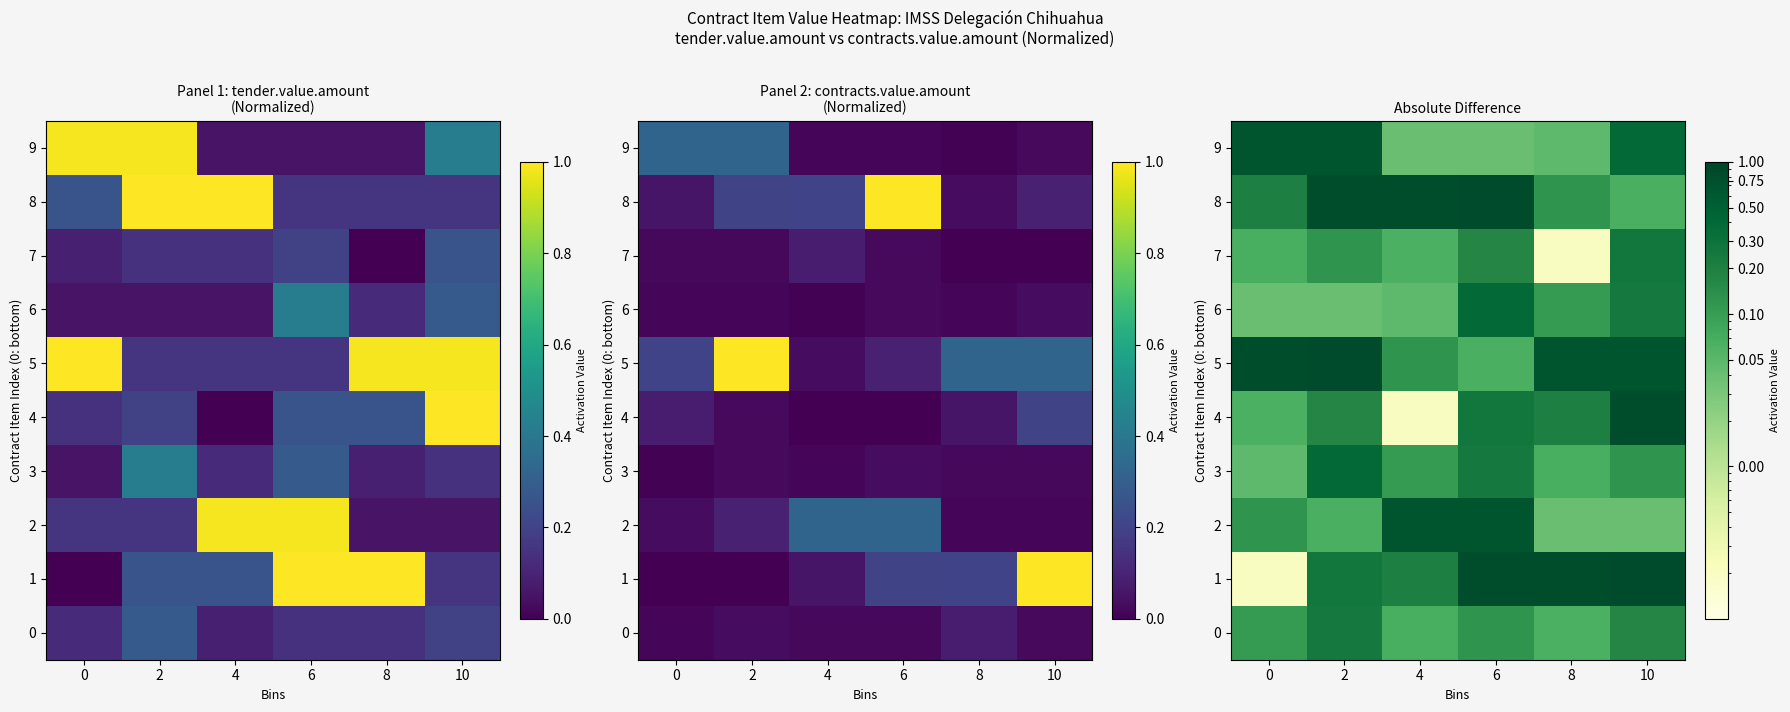

Is it true that 9 equals 0.4 at 10?

True